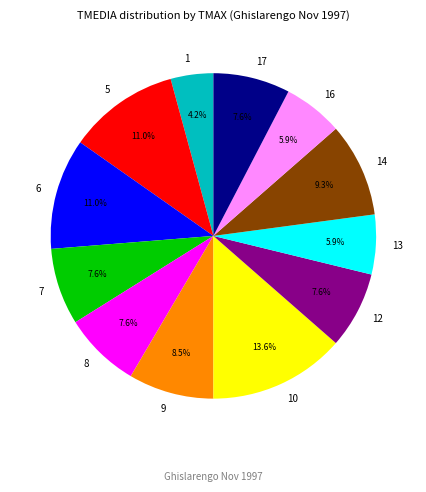

To the nearest percent, what is the difference between the 16 and 6 slice percentages?

5%